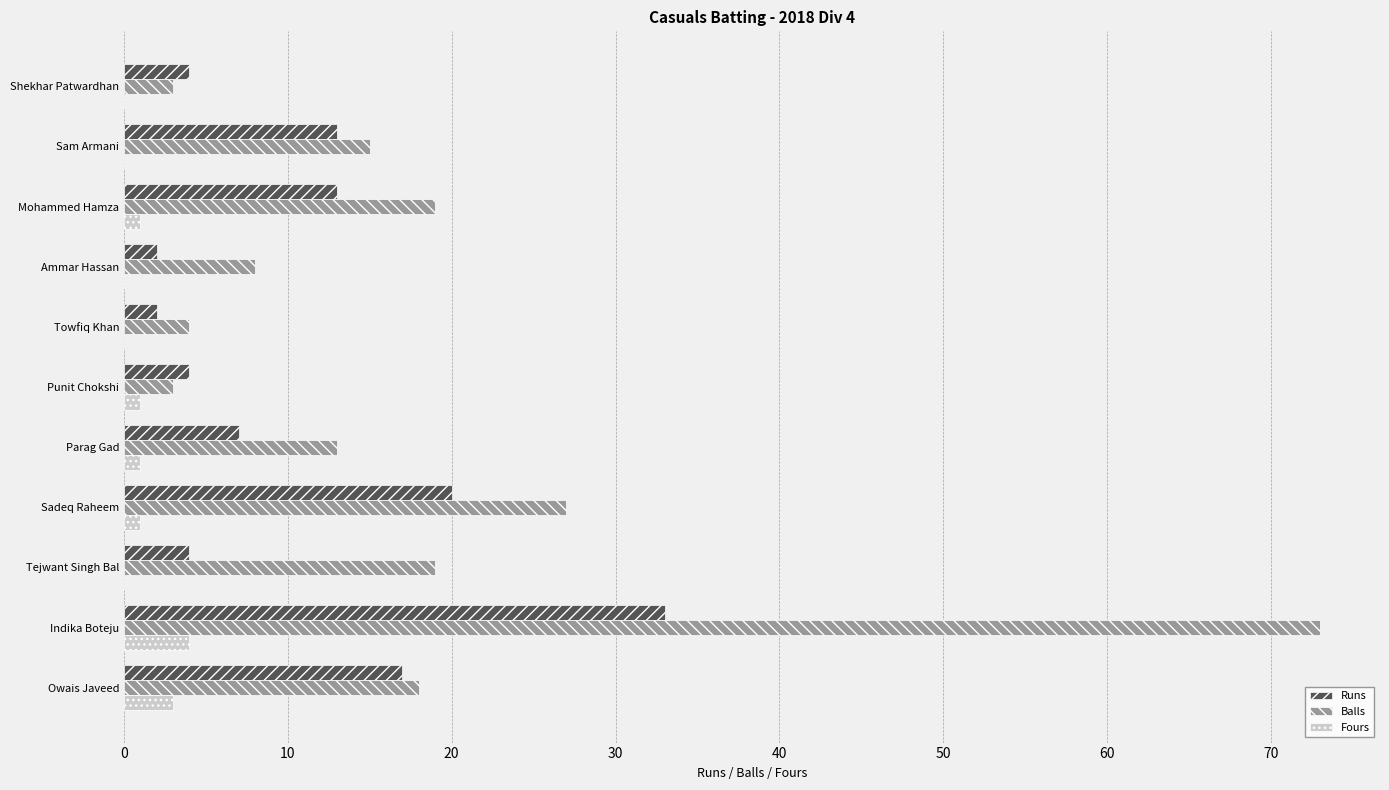

Which category has the highest value in the Balls series?

Indika Boteju